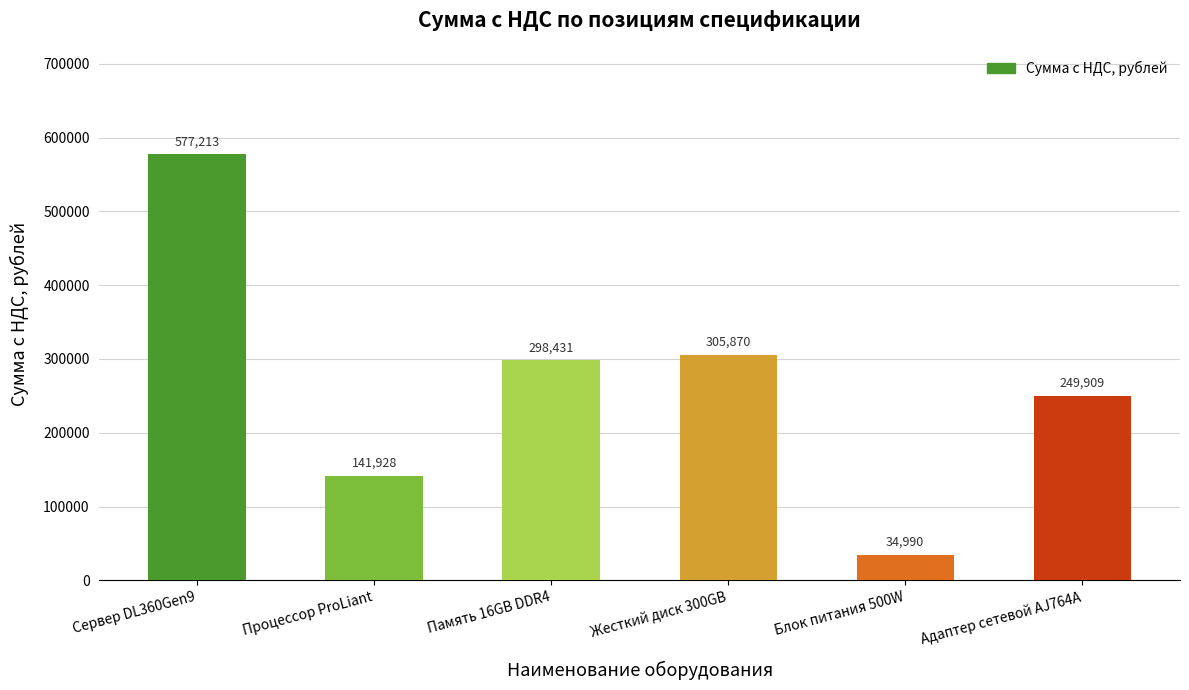

Where does the data first go above 298430?

Сервер DL360Gen9